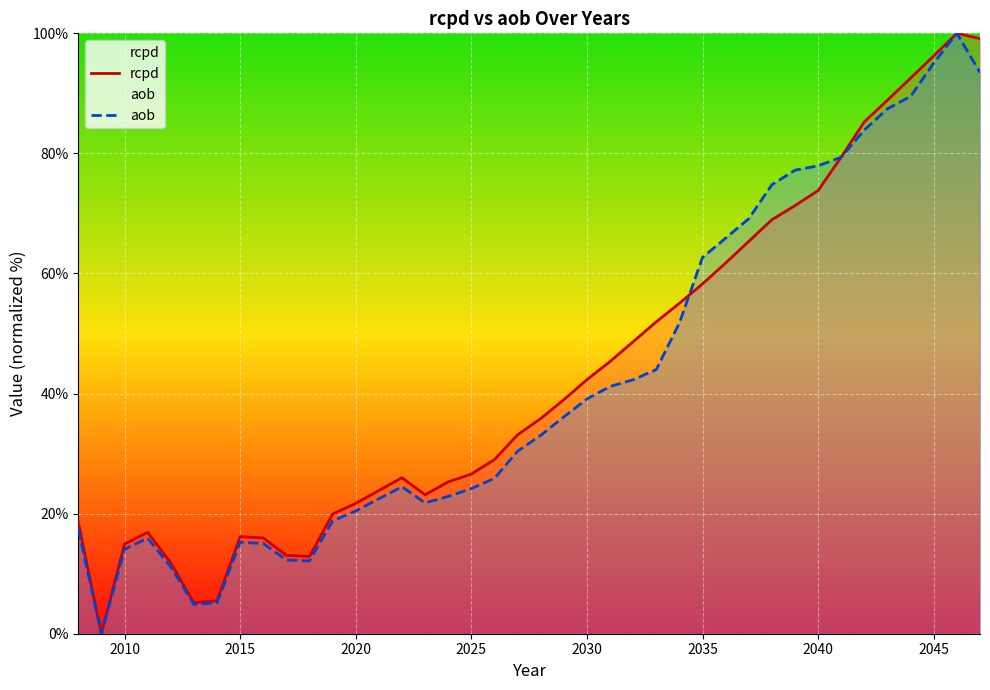

The aob series shows 52.6 at 2030. True or false?

False